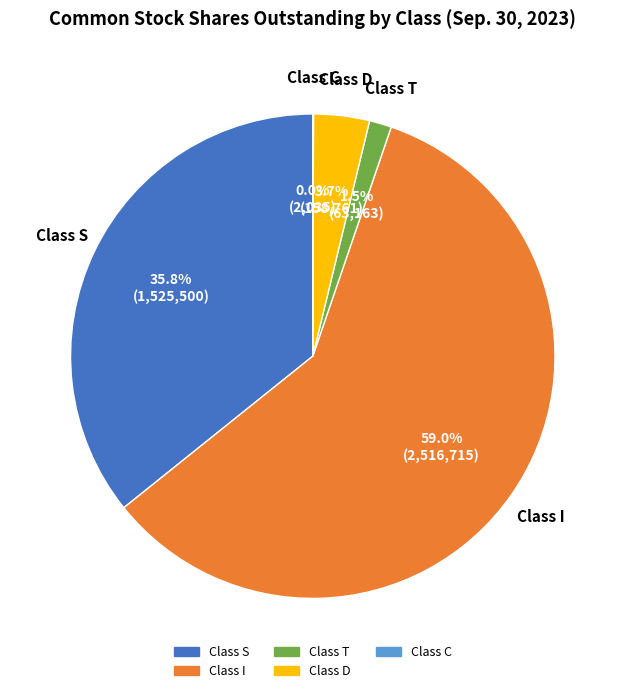

Combined, do Class I and Class D account for over 50%?

Yes